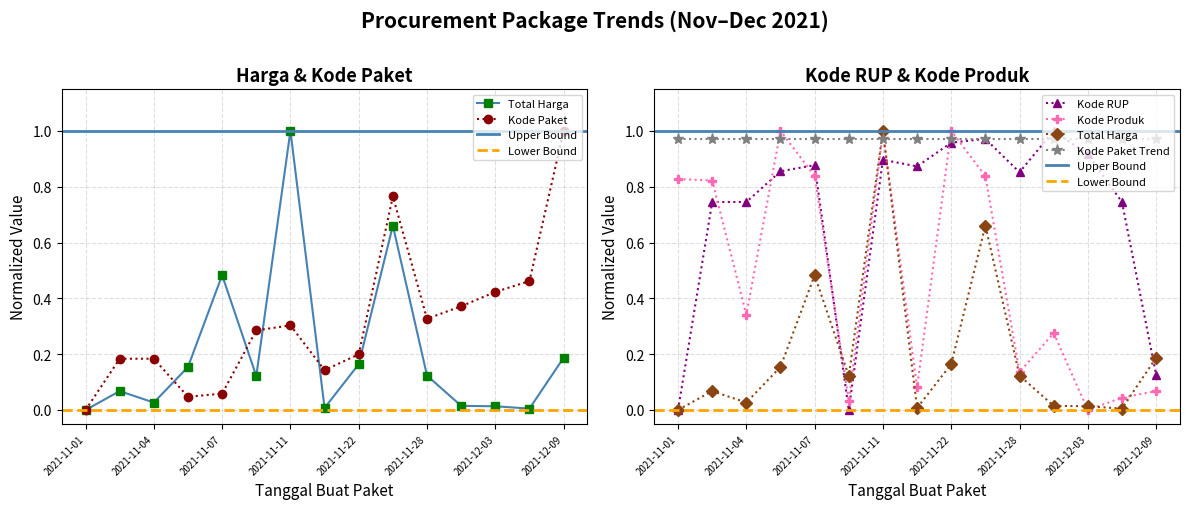

In Kode Produk, how many points are lower than both neighbors (excluding endpoints)?

5